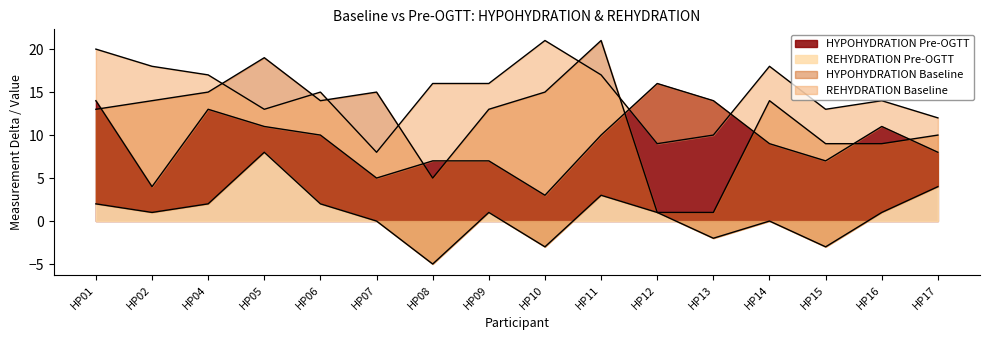

What is the difference between the maximum and second lowest values in the HYPOHYDRATION Baseline series?

20